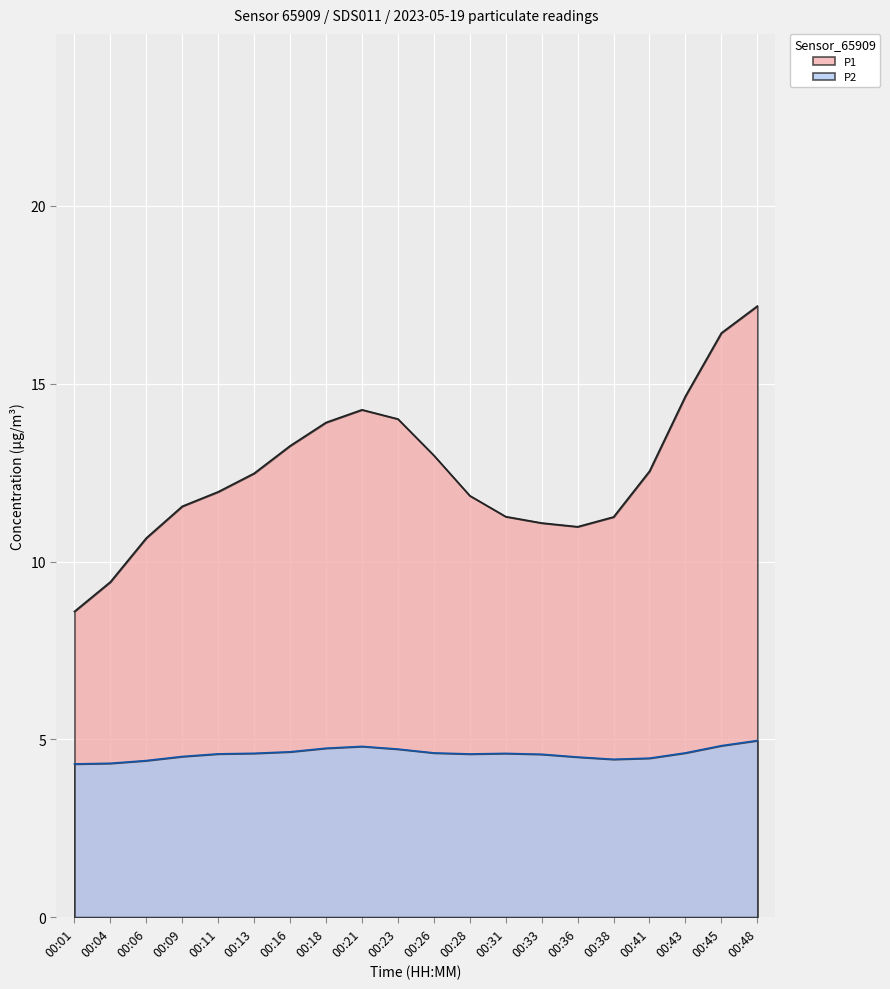

Which category has the lowest value across all series?

00:04